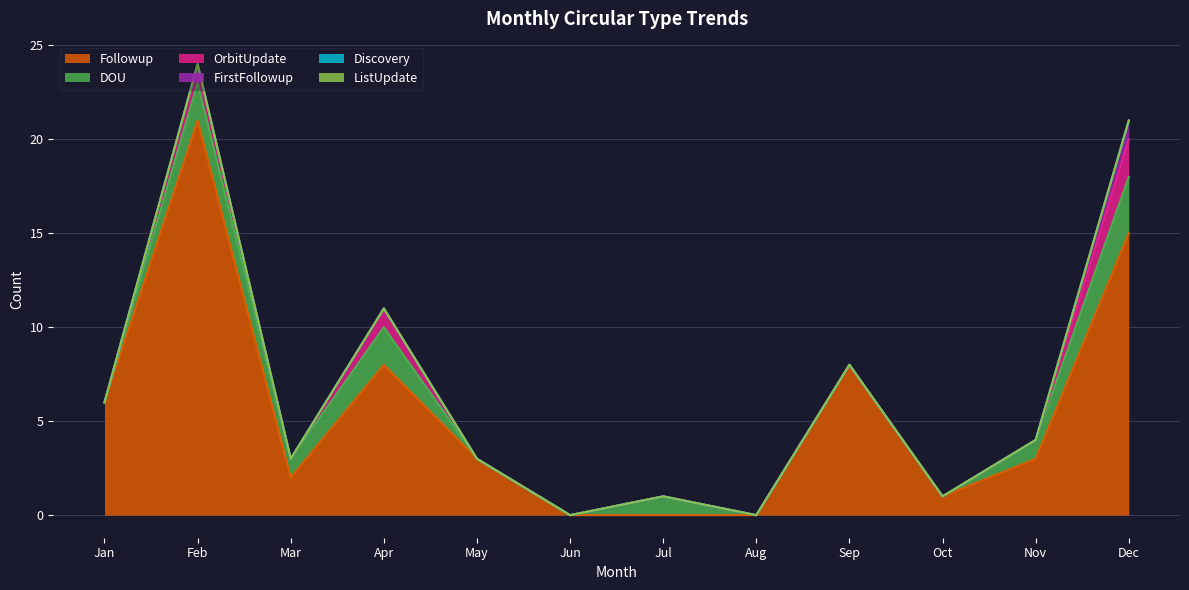

What is the total value across all series at Mar?

3